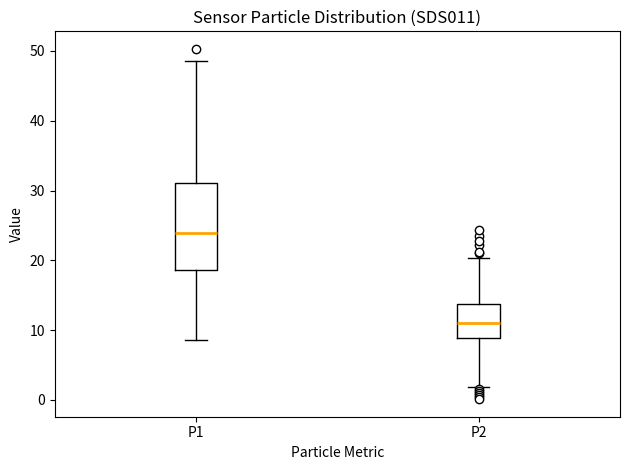

Which box is the tallest, from its lower edge to its upper edge?

P1